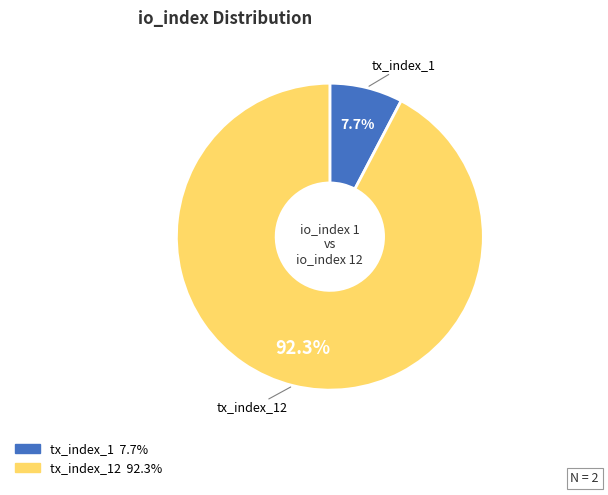

Is there a majority slice in this chart?

Yes